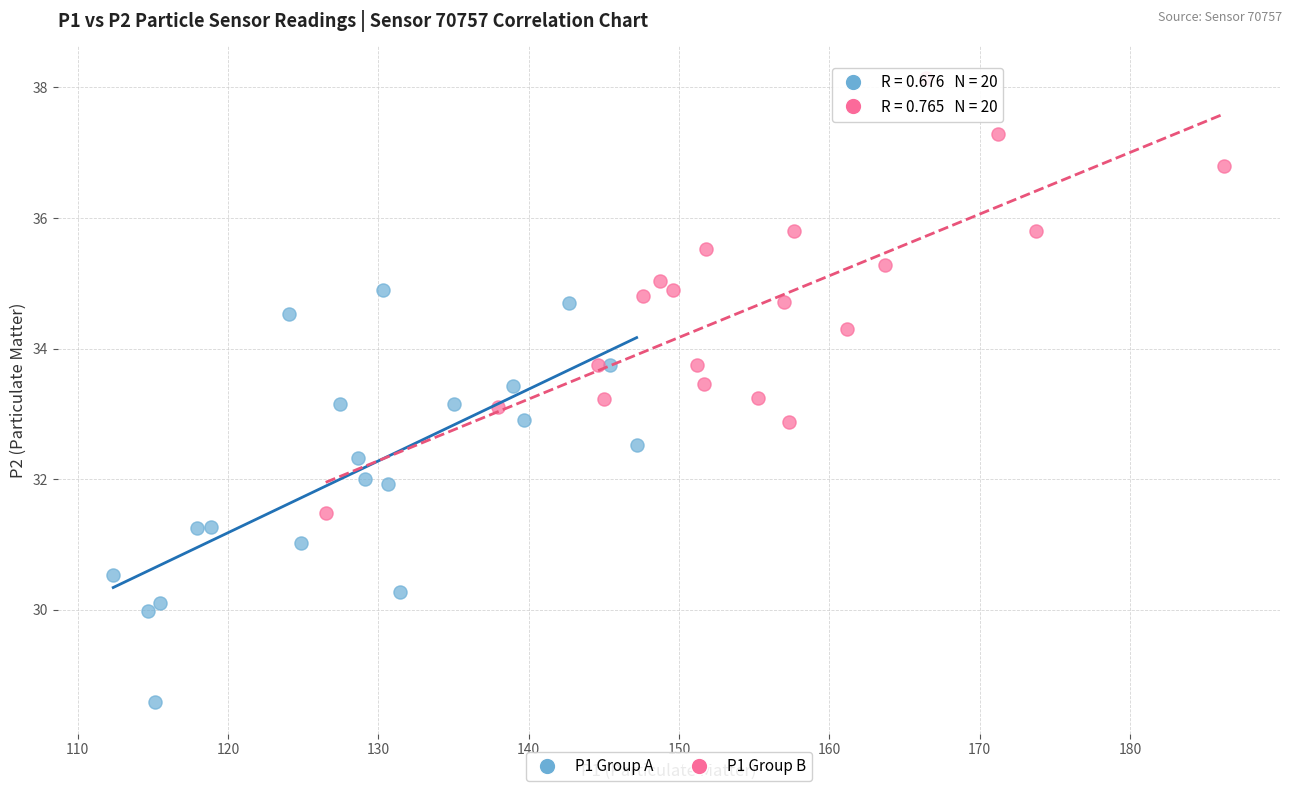

Which series contains the highest Y value?

P1 Group B